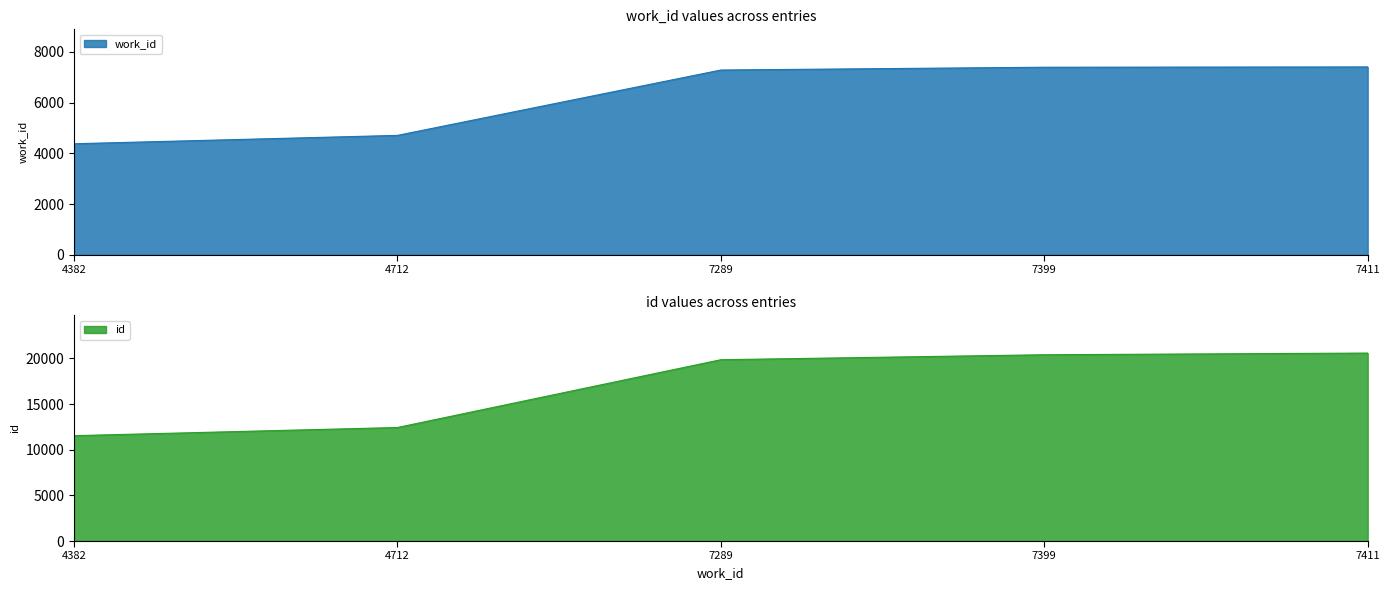

The value of id at 4712 is 6004. True or false?

False